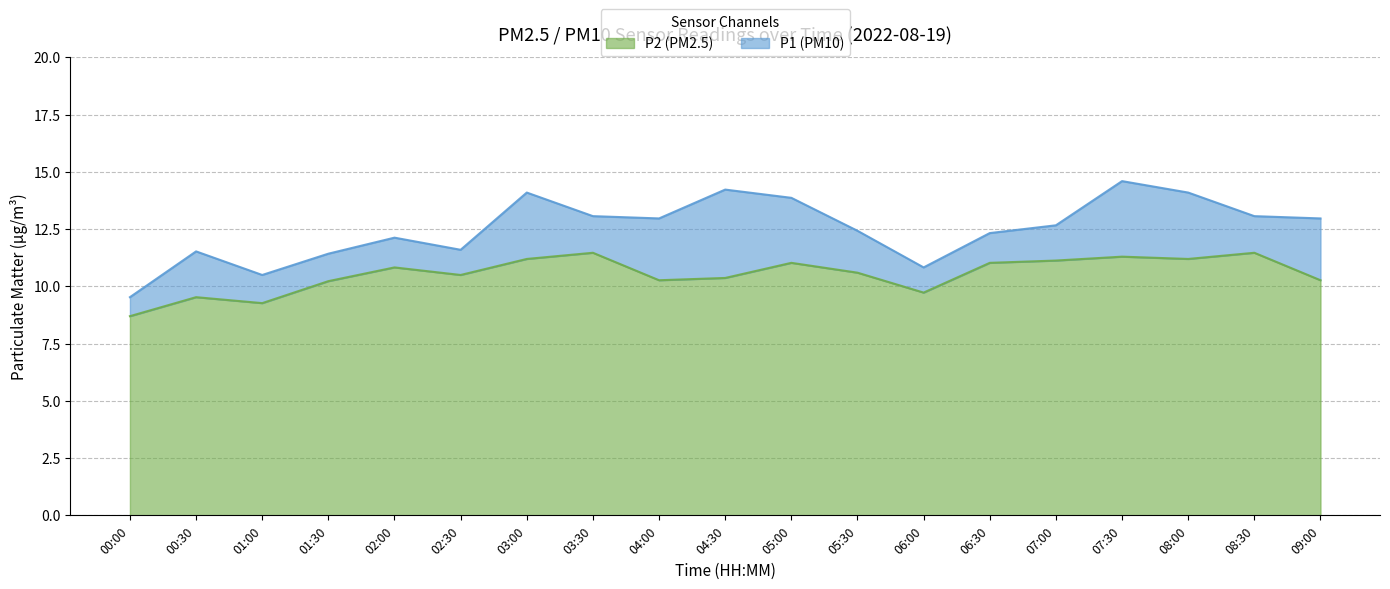

Does the chart have visible grid lines?

Yes